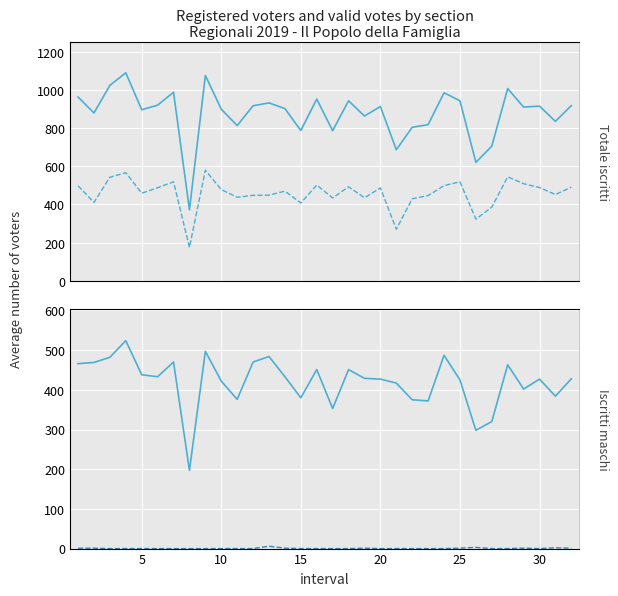

In Iscritti maschi, how many points are higher than both neighbors (excluding endpoints)?

9